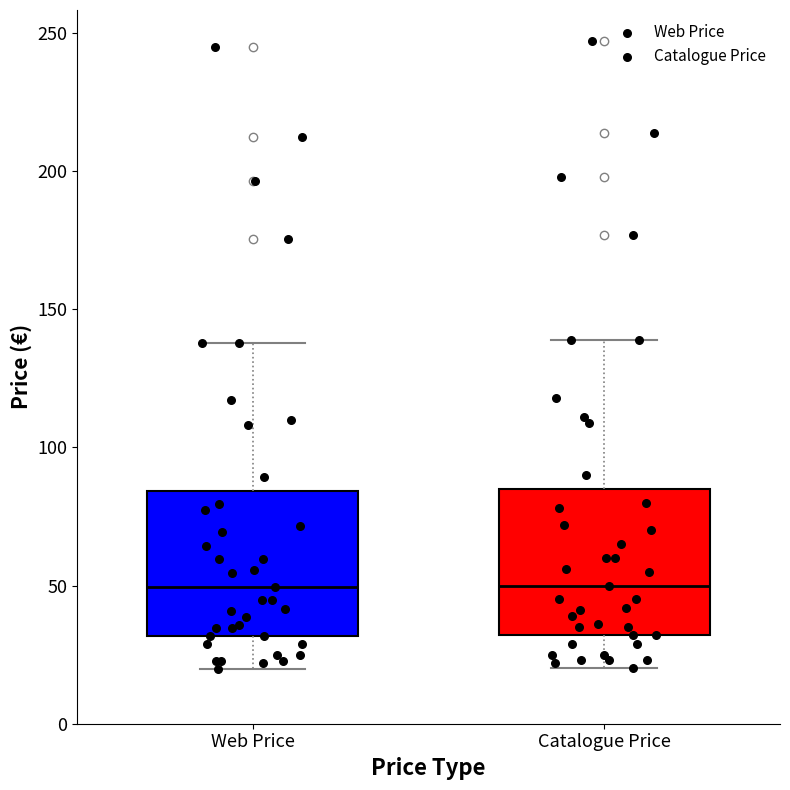

Reading left to right, transcribe this box plot: for each box, give where its median line is, the range the box spans, and where its two whiskers end, as read against the y-axis. The values are not printed on the chart, so give them approximately, as read against the axis.

Web Price: median 50, box 30 to 85, whiskers 20 to 140
Catalogue Price: median 50, box 30 to 85, whiskers 20 to 140